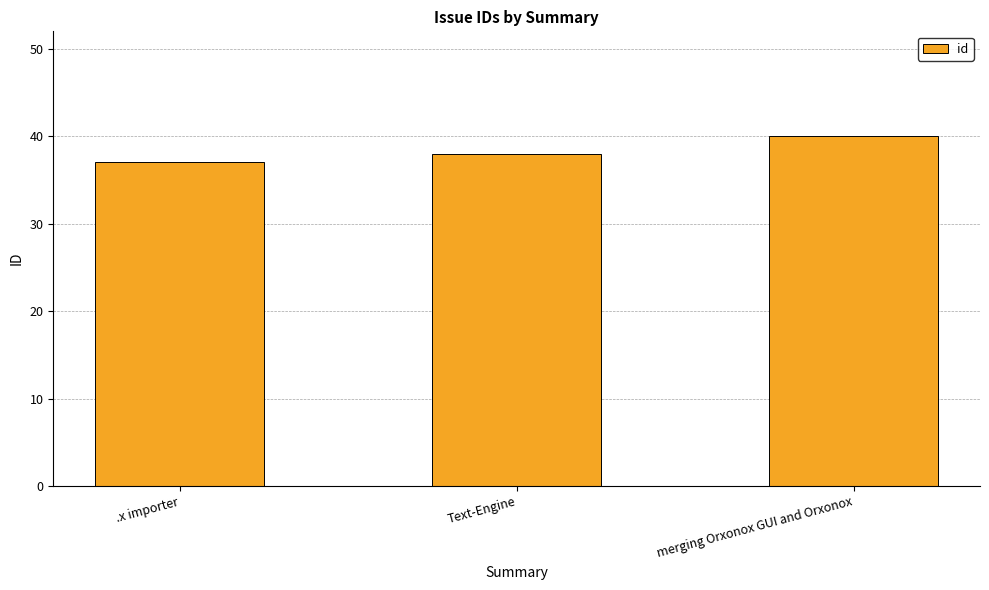

How many values are between 37 and 40?

3